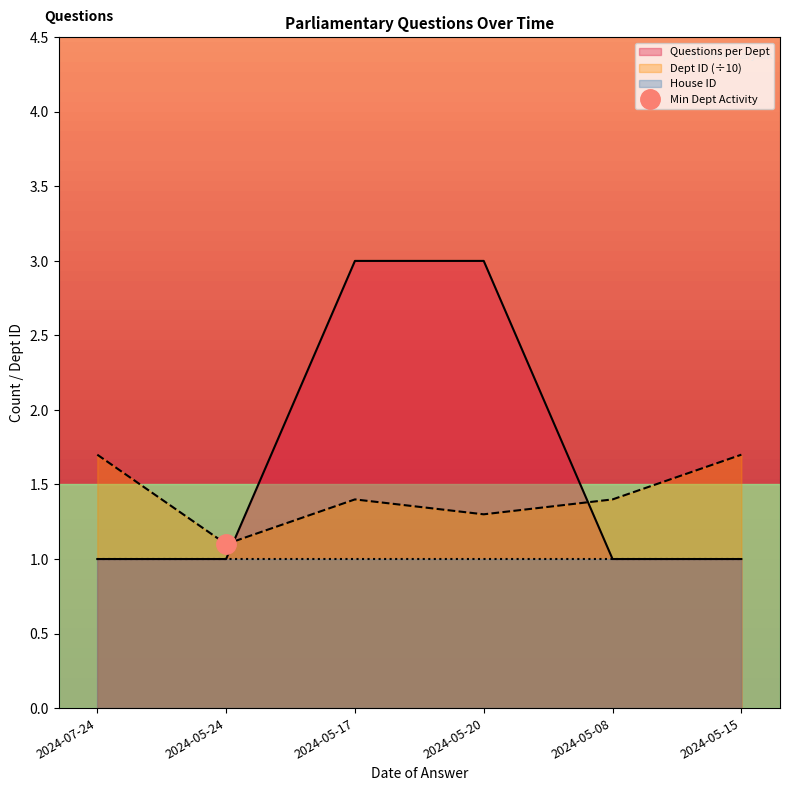

The Dept ID series shows 2.2 at 2024-05-08. True or false?

False